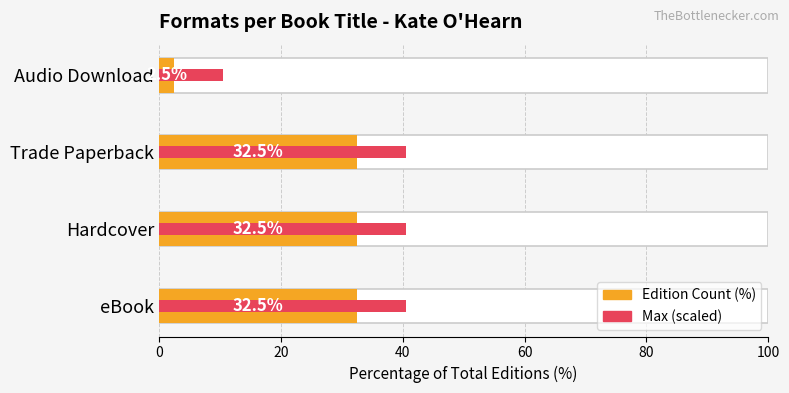

Are the bars horizontal?

Yes